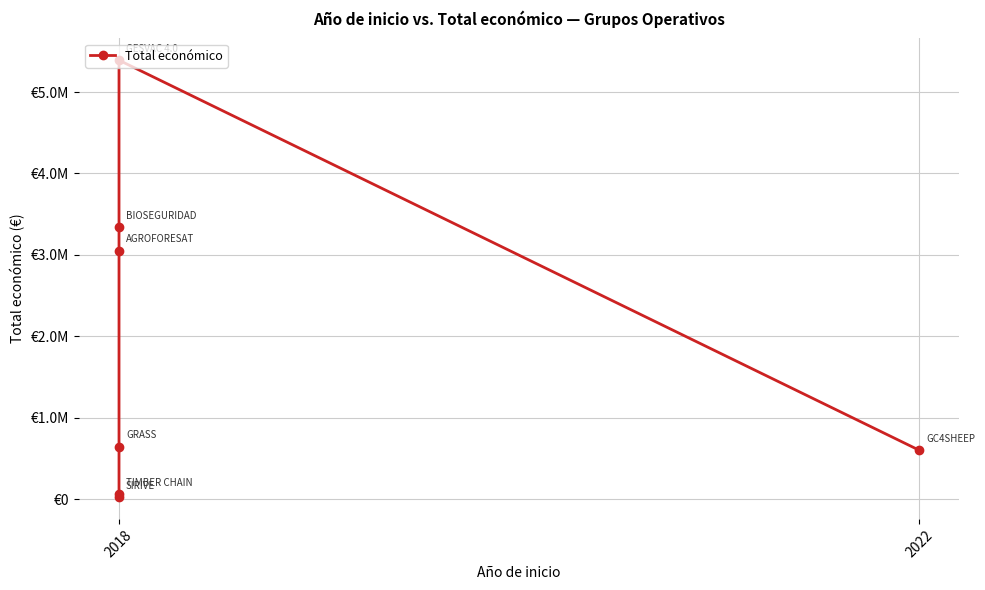

At which category does the chart reach its minimum across all series?

2018